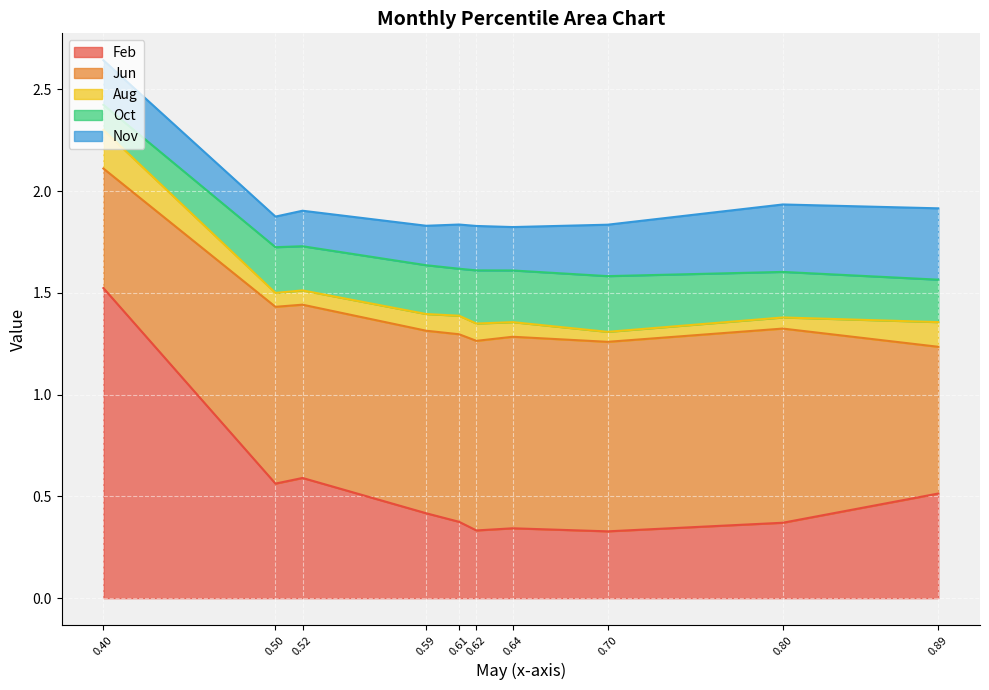

Count the number of data series in this chart.

5